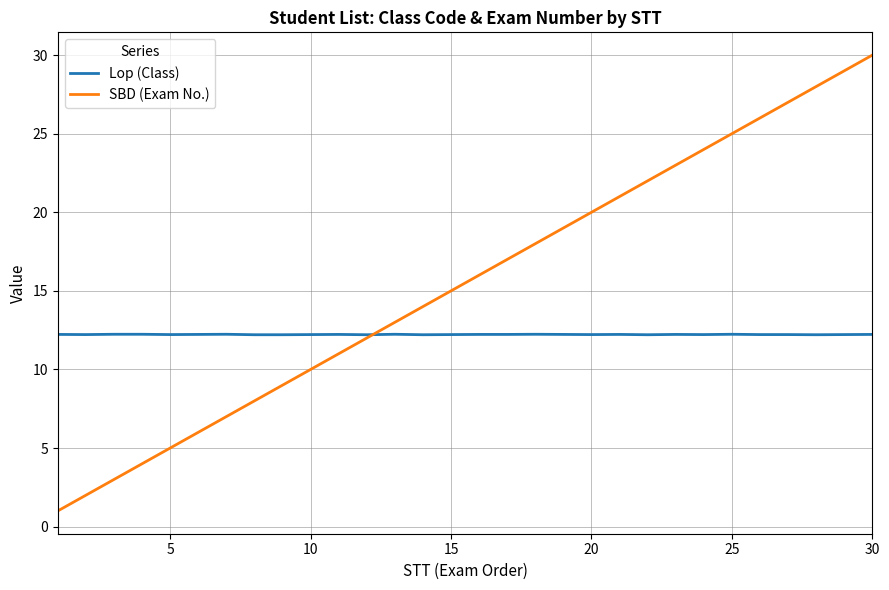

List the series in order of their peak value, highest first.

SBD (Exam No.), Lop (Class)